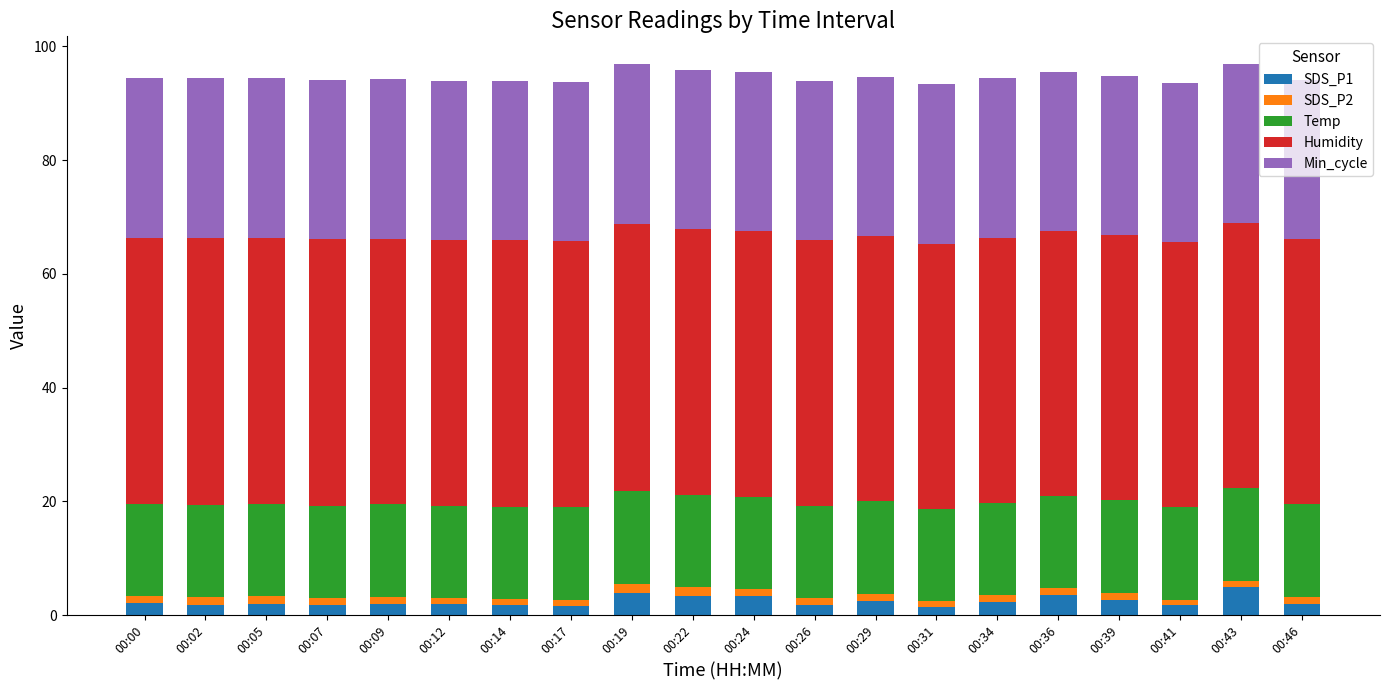

What is the maximum value for SDS_P1?

4.9